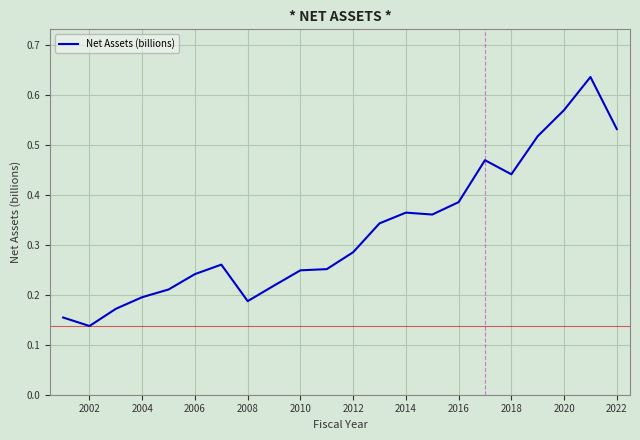

Which label corresponds to the smallest value in the chart?

2002